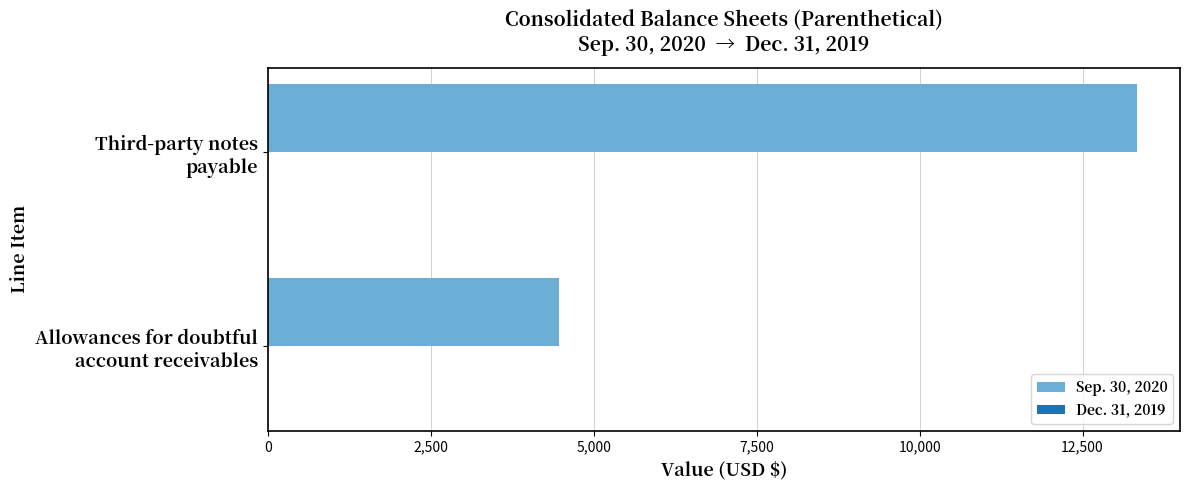

Reading bottom to top, what are all the values shown in this chart?

4461	13329